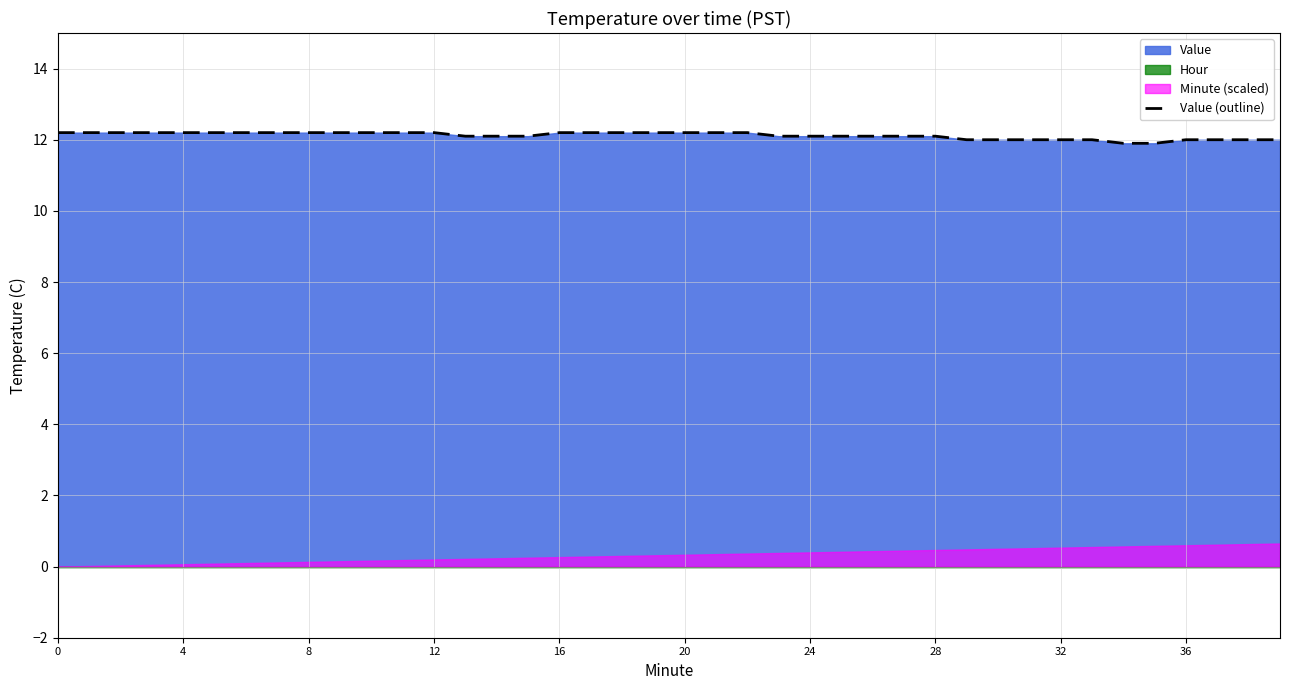

True or false: there are more than 0 points higher than both neighbors.

False